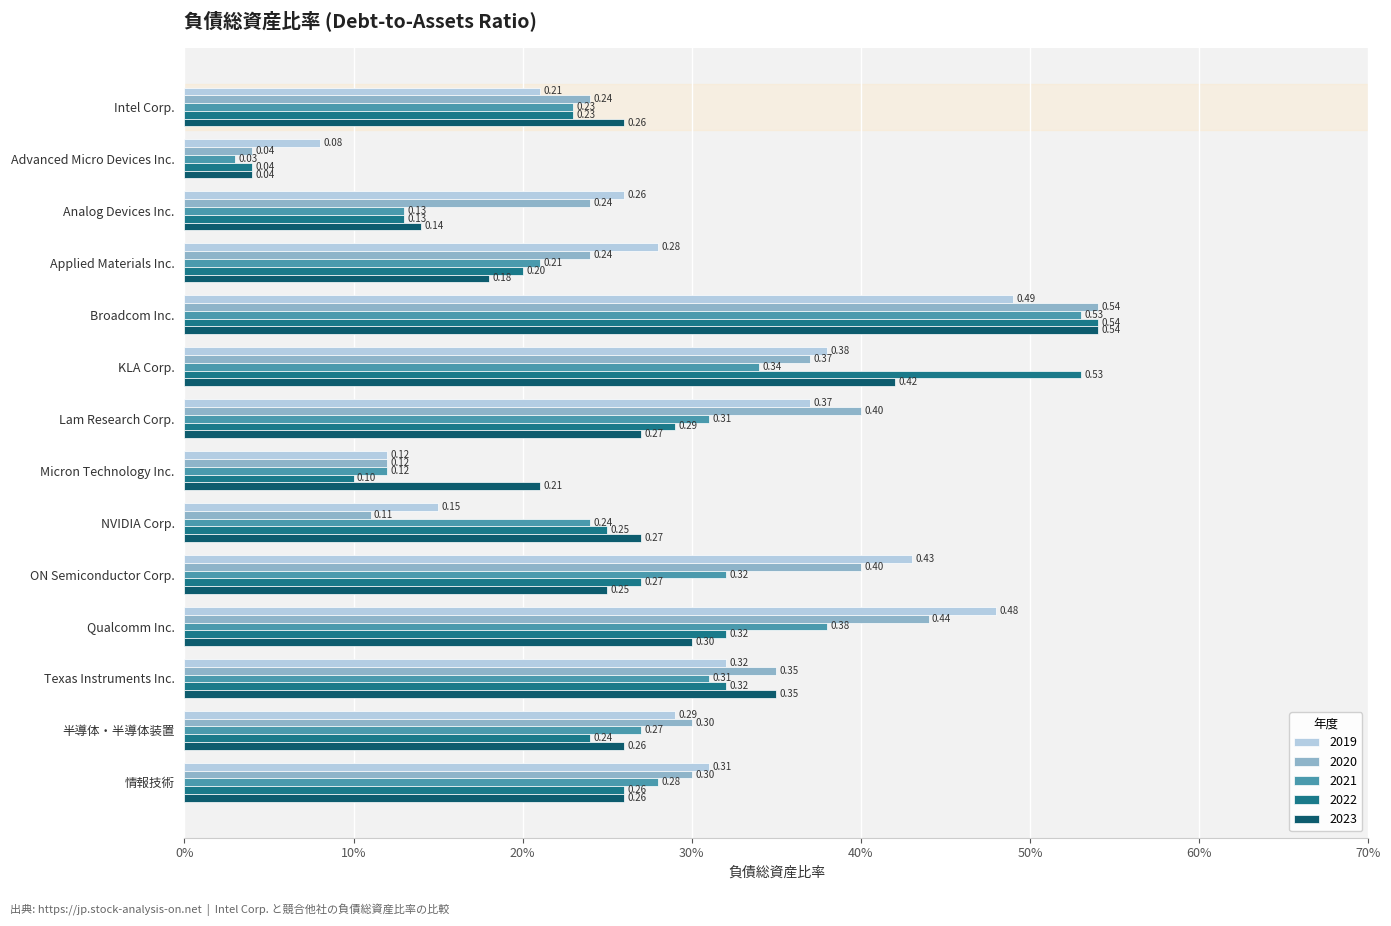

What is the sum of all 2019 values?

4.2